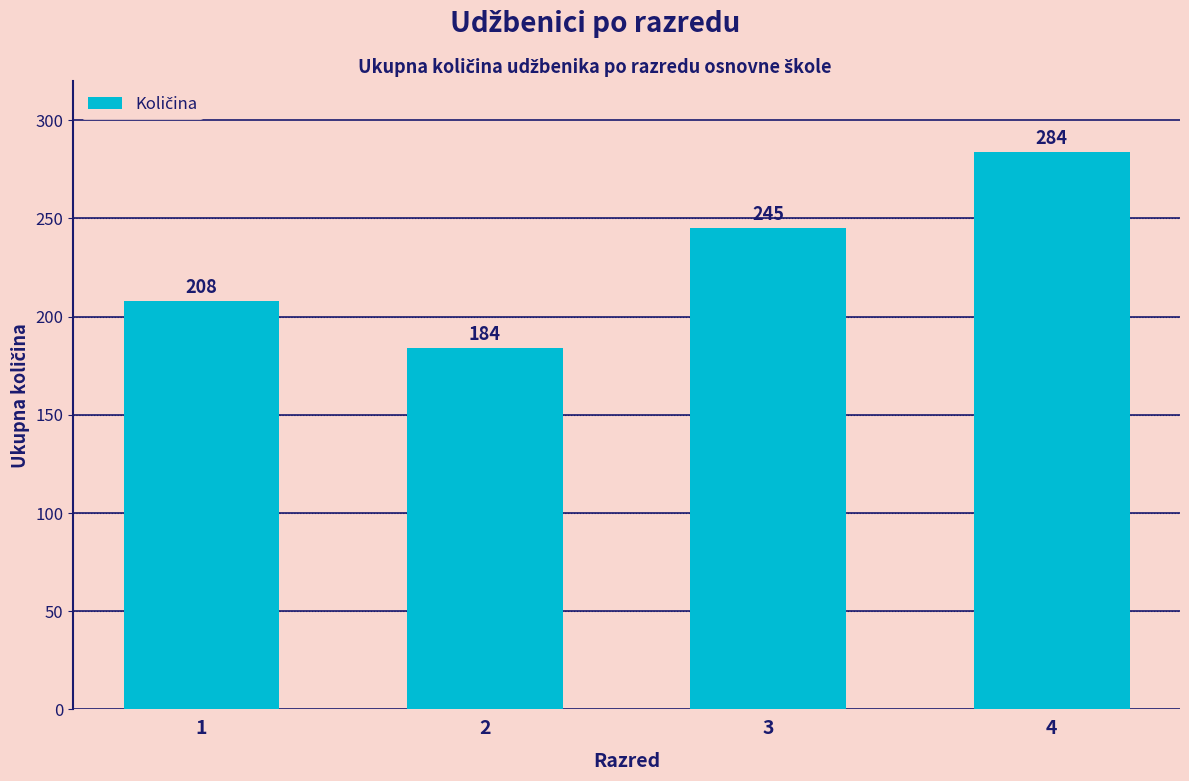

Reading left to right, transcribe all the data shown in this chart.

208	184	245	284